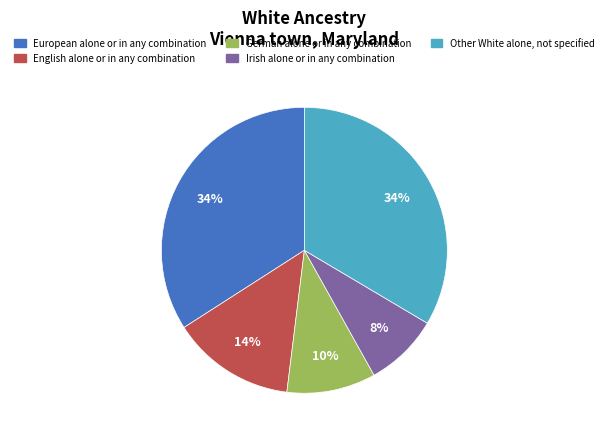

Does European alone or in any combination account for over 50% of the chart?

No